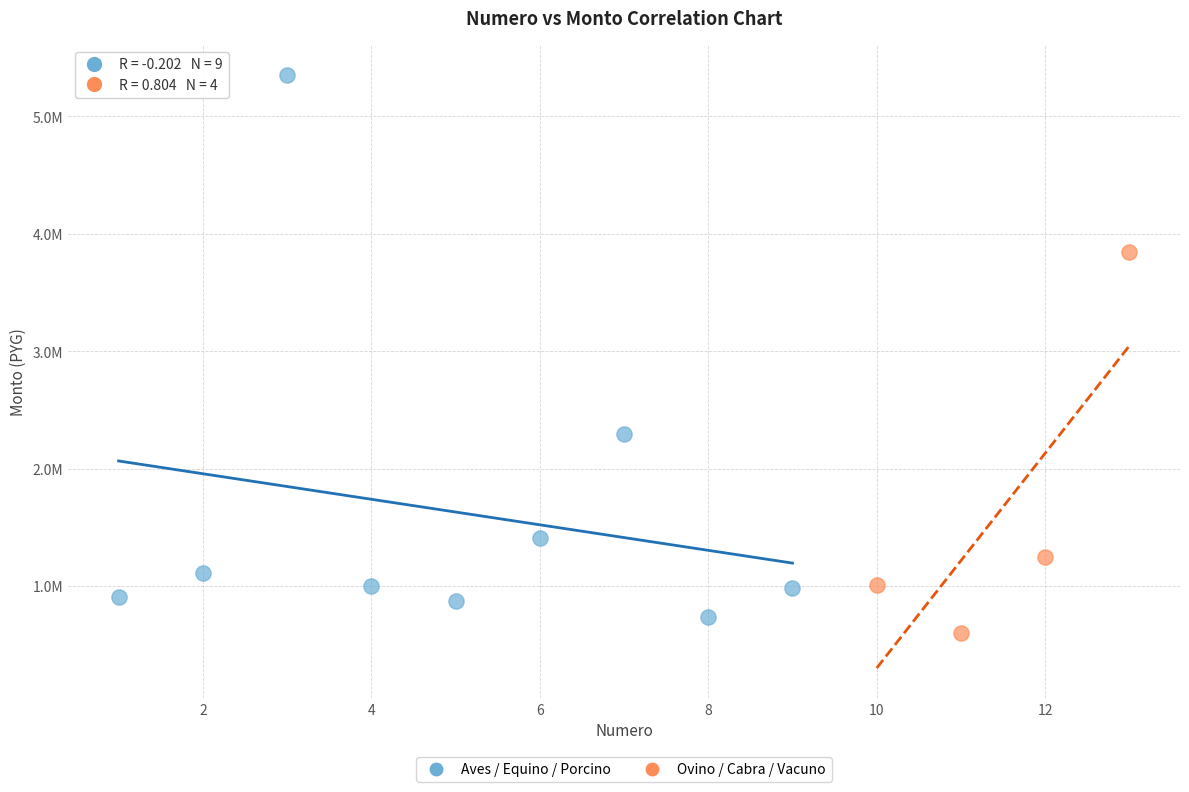

What are all the series names shown in the legend?

Aves / Equino / Porcino, Ovino / Cabra / Vacuno